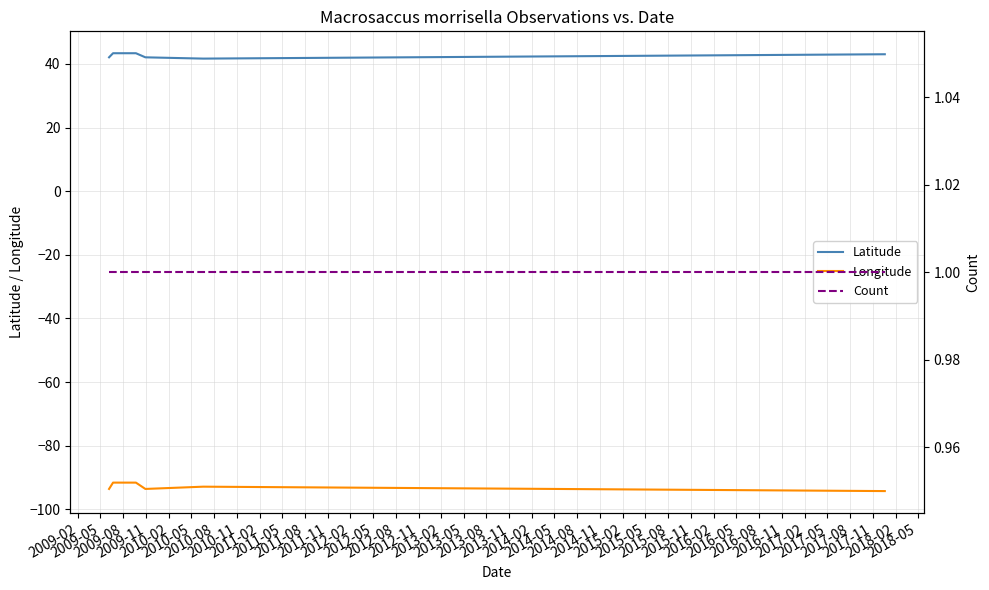

The Latitude series shows 25.1 at 2009-11. True or false?

False